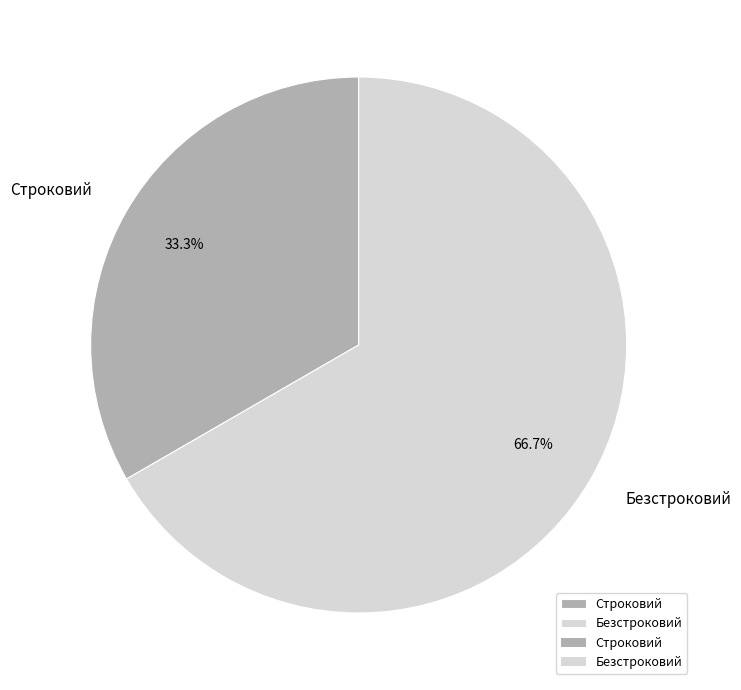

To the nearest percent, what portion does Строковий represent?

33%